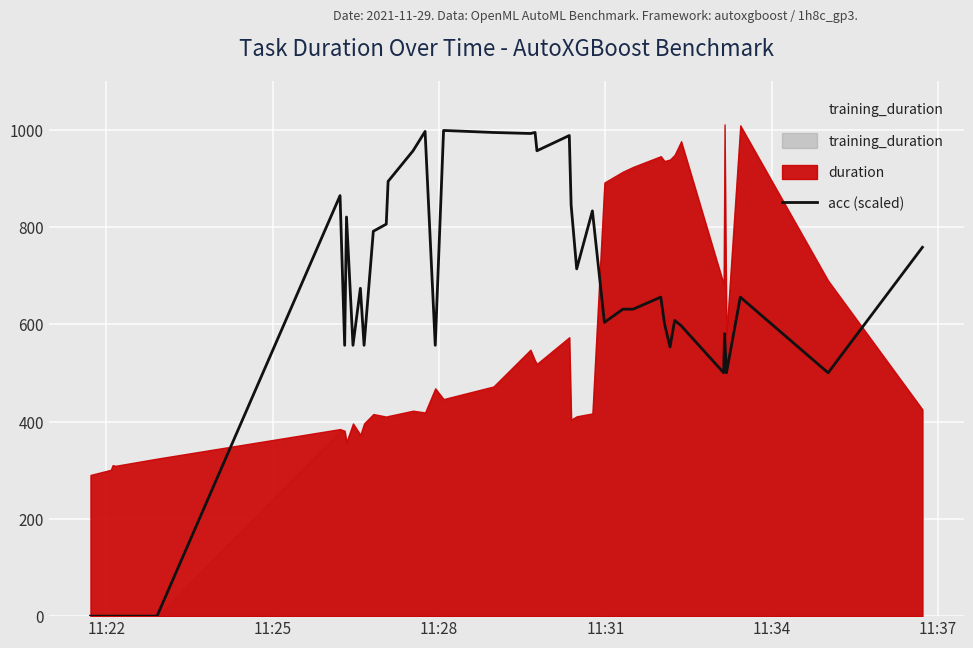

How many points are higher than both their immediate neighbors (excluding endpoints)?

12